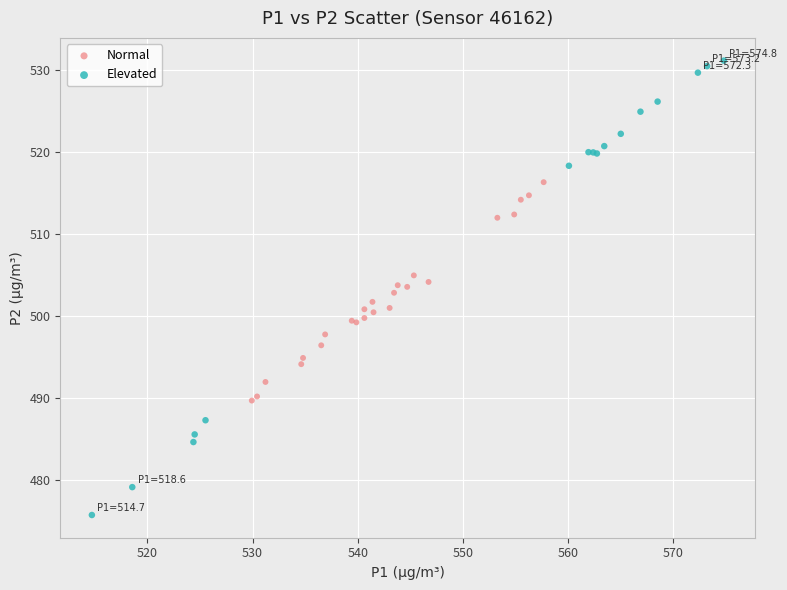

Which series contains the highest Y value?

Elevated